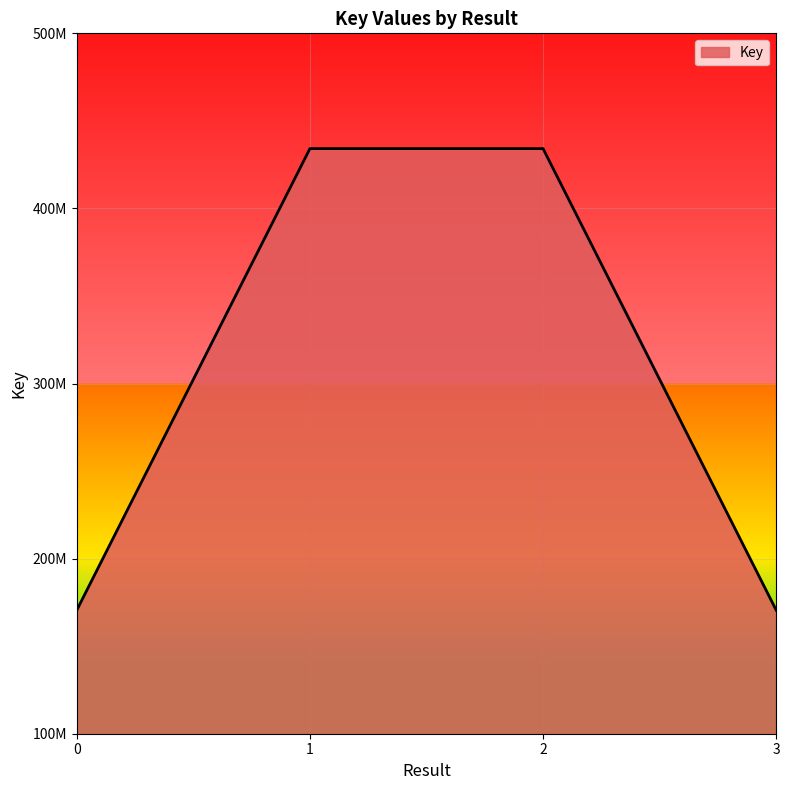

Does the chart display data point markers on the line(s)?

No